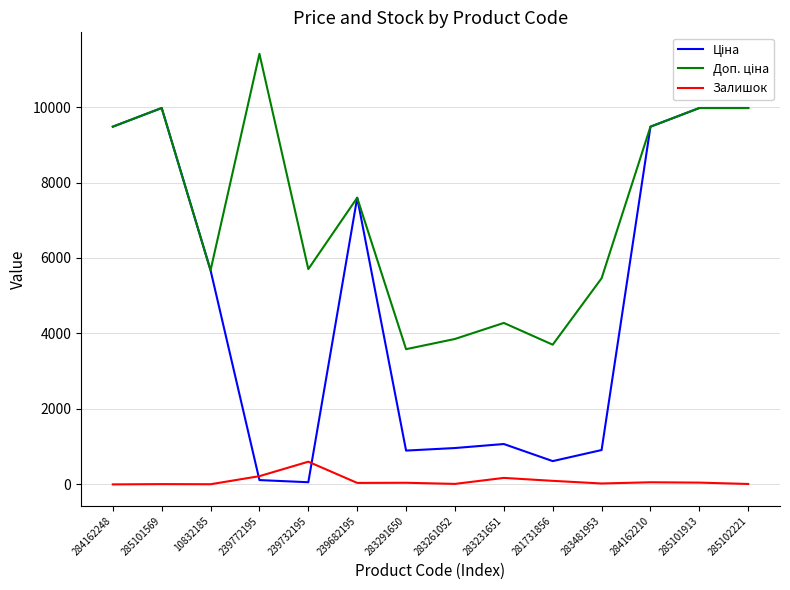

Does the chart have visible grid lines?

Yes